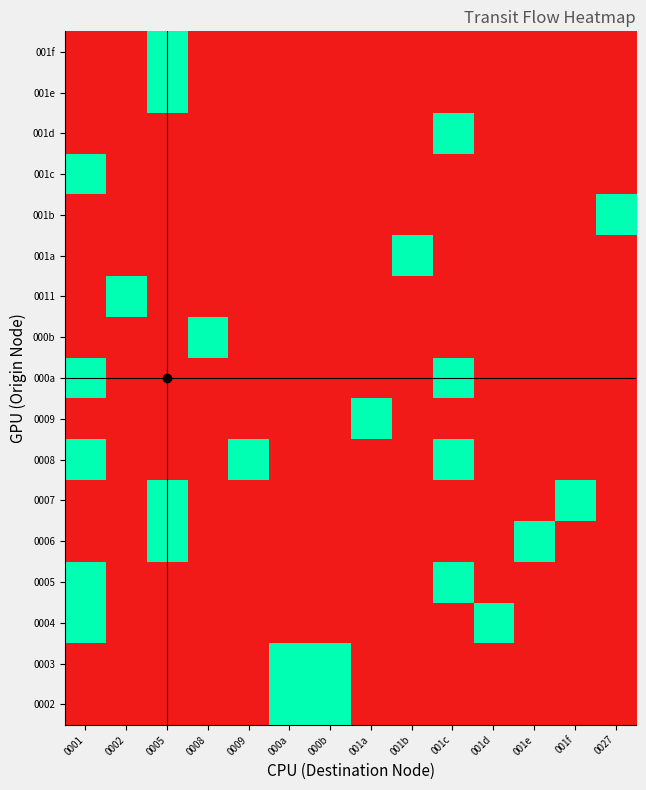

What is the total value across all series at 001d?

1